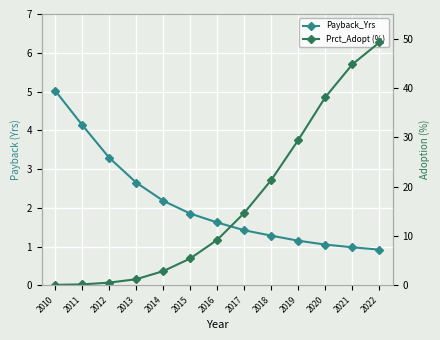

What is the value of the Payback_Yrs point at the 7th from the left?

1.6